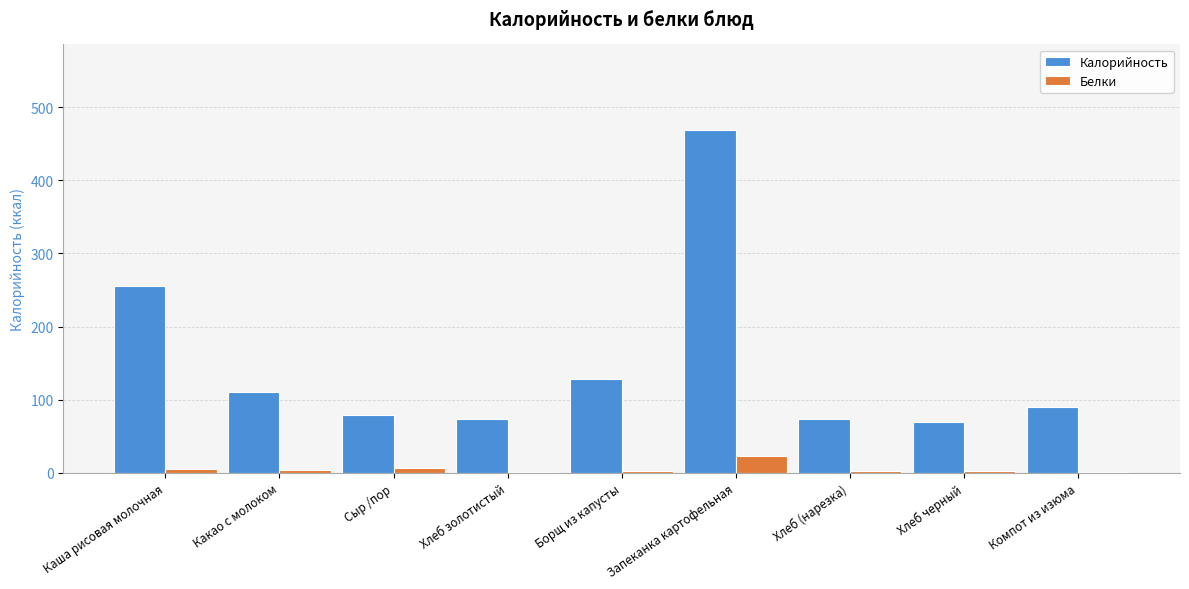

The Белки series shows 5.9 at Сыр /пор. True or false?

True